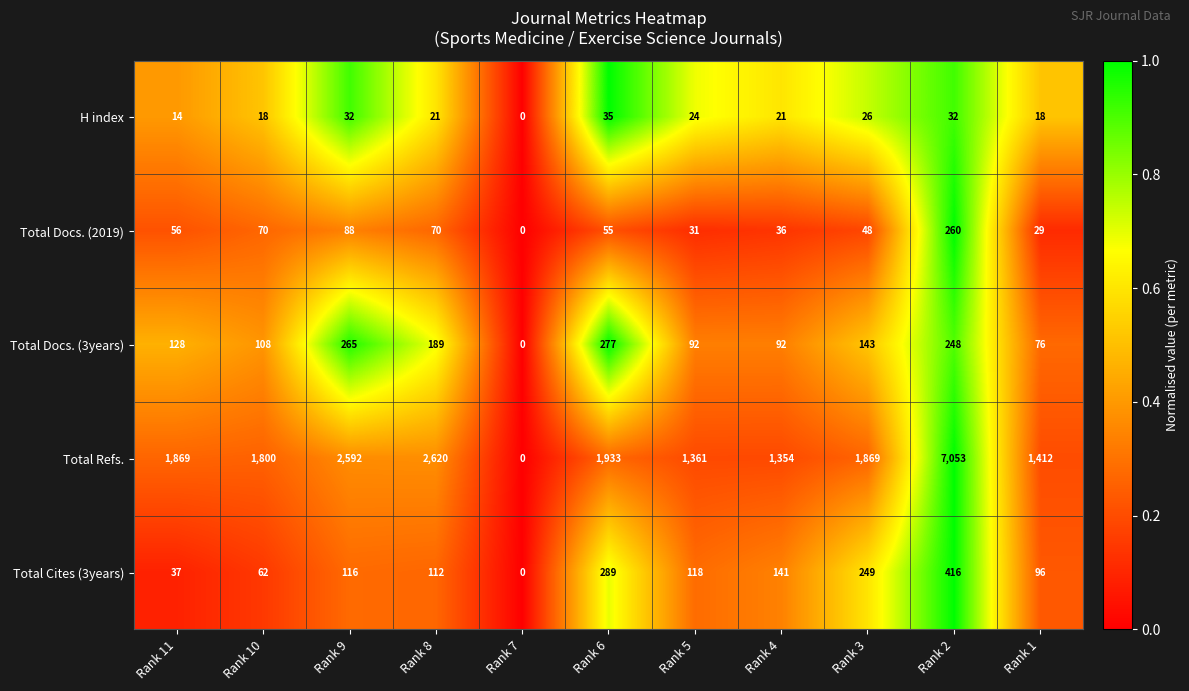

Which series changed the most between Rank 10 and Rank 6?

Total Cites (3years)